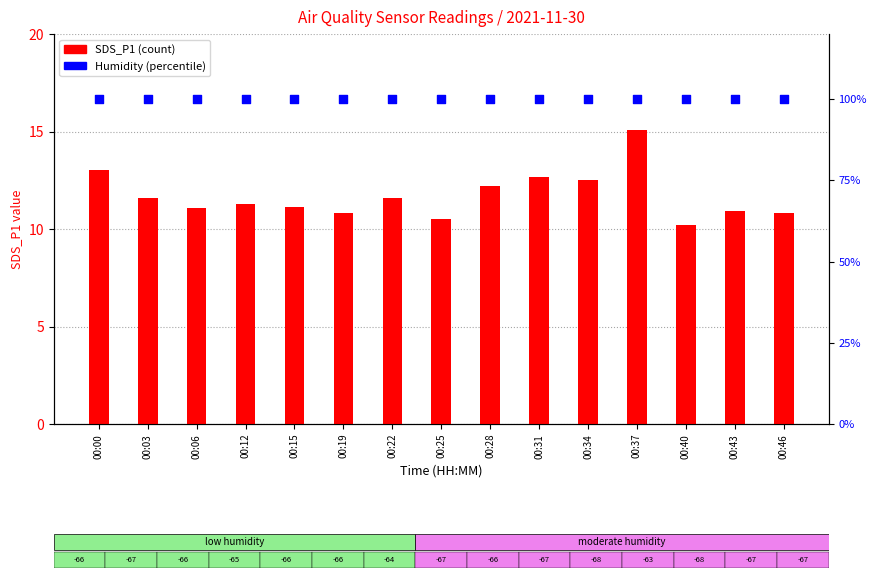

What are all the series names shown in the legend?

SDS_P1 (count), Humidity (%)